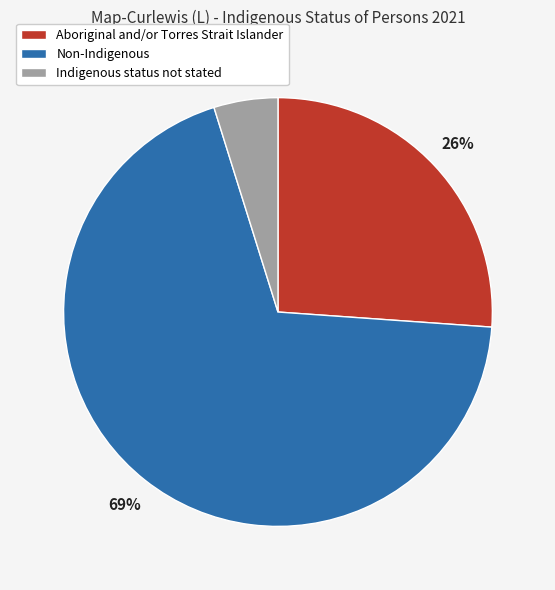

Is Non-Indigenous the majority of the pie?

Yes